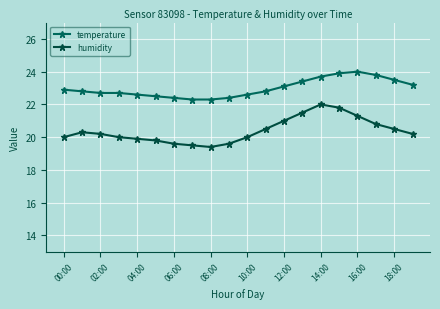

True or false: humidity and temperature cross at least once.

False